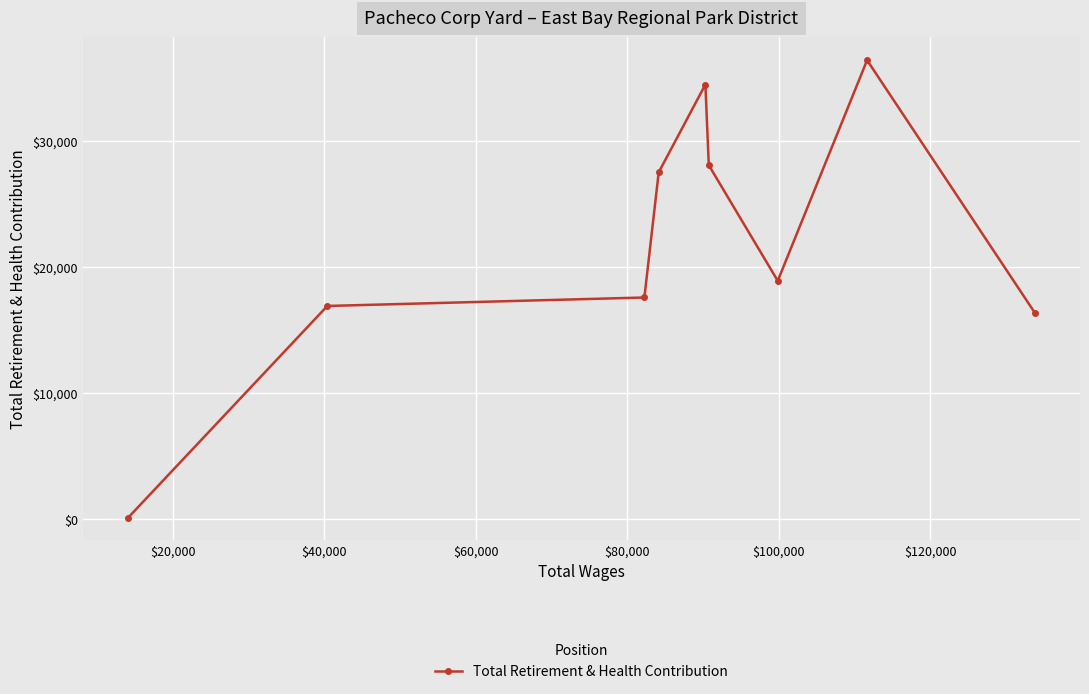

Count the number of values greater than 18903.

4